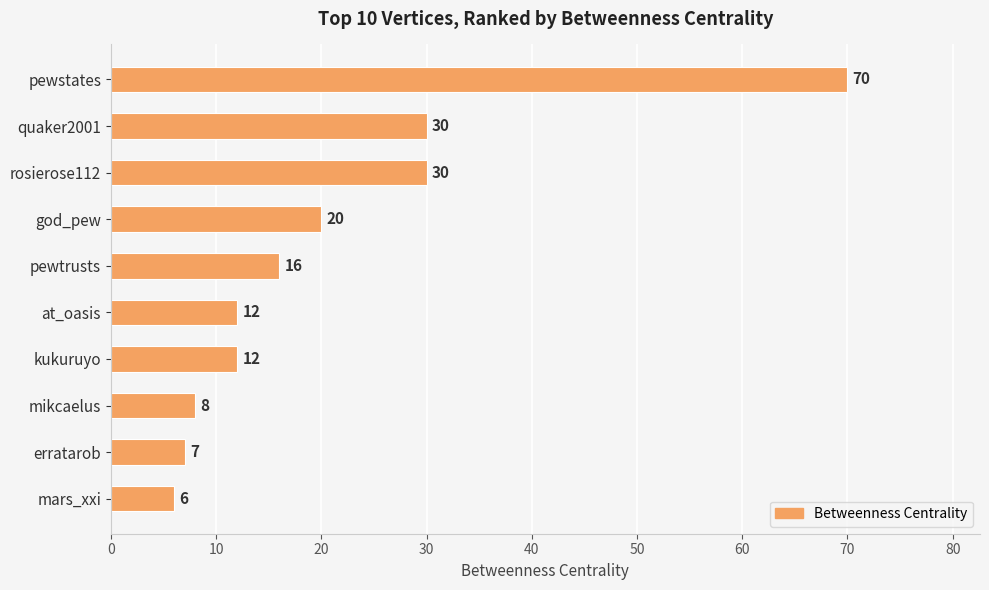

Read the value at mars_xxi, to the nearest 10.

10